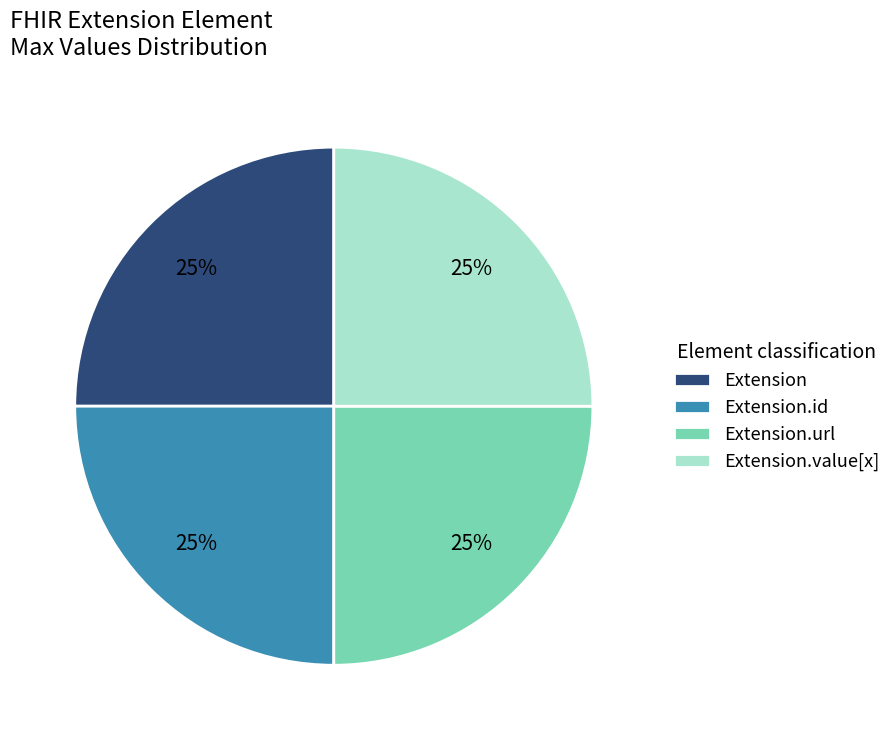

How many segments does this pie chart have?

4